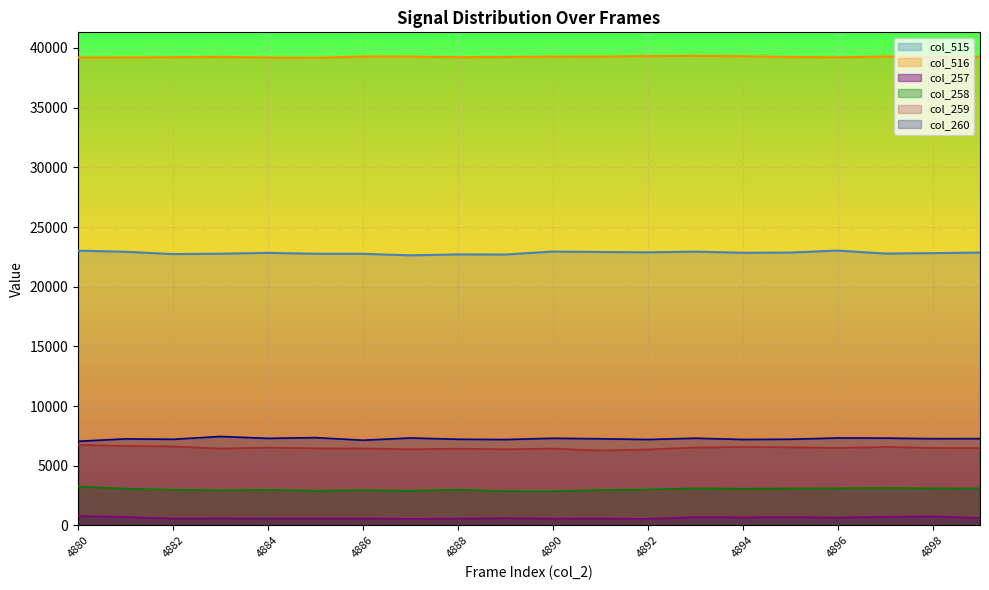

At which category does col_516 reach its first local valley?

4885